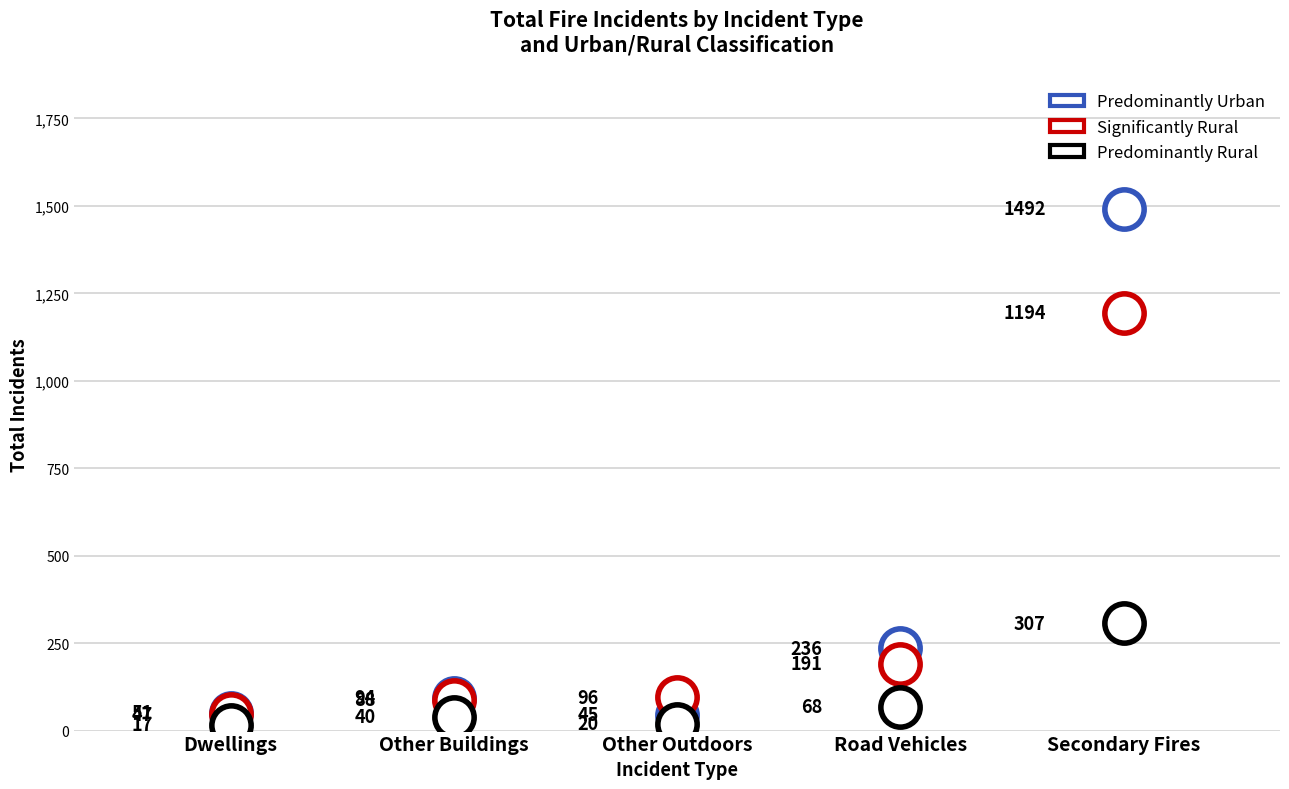

What are all the series names shown in the legend?

Predominantly Urban, Significantly Rural, Predominantly Rural